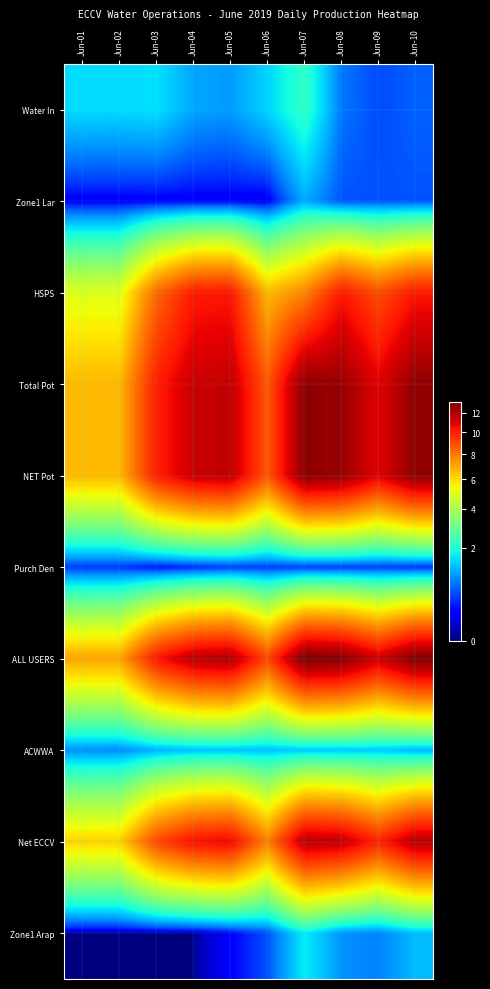

What is the difference between the highest and lowest values at Jun-02?

7.1